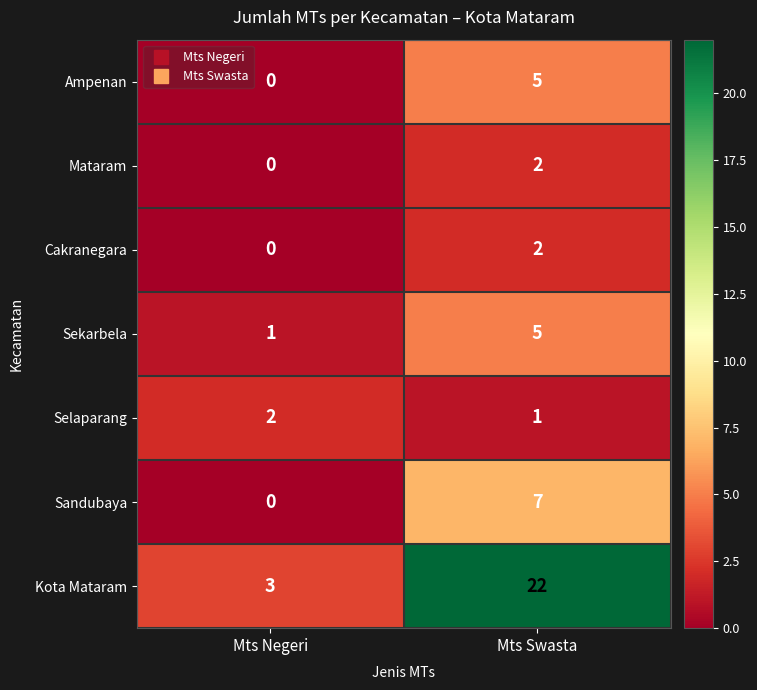

What is the total value across all series at Mts Negeri?

6